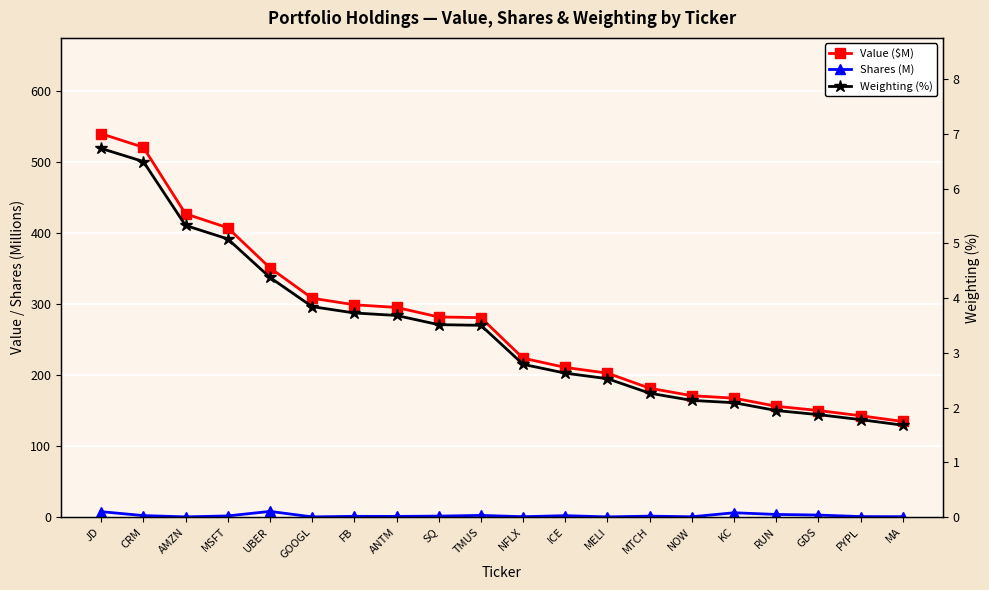

Reading right to left, what are all the values shown in this chart?

Value ($M): MA=134.4	PYPL=142.5	GDS=149.8	RUN=155.9	KC=167.3	NOW=170.7	MTCH=181.3	MELI=202.4	ICE=210.5	NFLX=223.5	TMUS=280.6	SQ=281.6	ANTM=295.0	FB=298.7	GOOGL=308.0	UBER=350.7	MSFT=407.1	AMZN=426.8	CRM=520.4	JD=539.6
Shares (M): MA=0.4	PYPL=0.5	GDS=2.6	RUN=3.5	KC=5.9	NOW=0.3	MTCH=1.2	MELI=0.1	ICE=1.8	NFLX=0.4	TMUS=2.2	SQ=1.2	ANTM=0.8	FB=0.9	GOOGL=0.1	UBER=7.8	MSFT=1.4	AMZN=0.1	CRM=1.9	JD=7.5
Weighting (%): MA=1.7	PYPL=1.8	GDS=1.9	RUN=1.9	KC=2.1	NOW=2.1	MTCH=2.3	MELI=2.5	ICE=2.6	NFLX=2.8	TMUS=3.5	SQ=3.5	ANTM=3.7	FB=3.7	GOOGL=3.8	UBER=4.4	MSFT=5.1	AMZN=5.3	CRM=6.5	JD=6.7